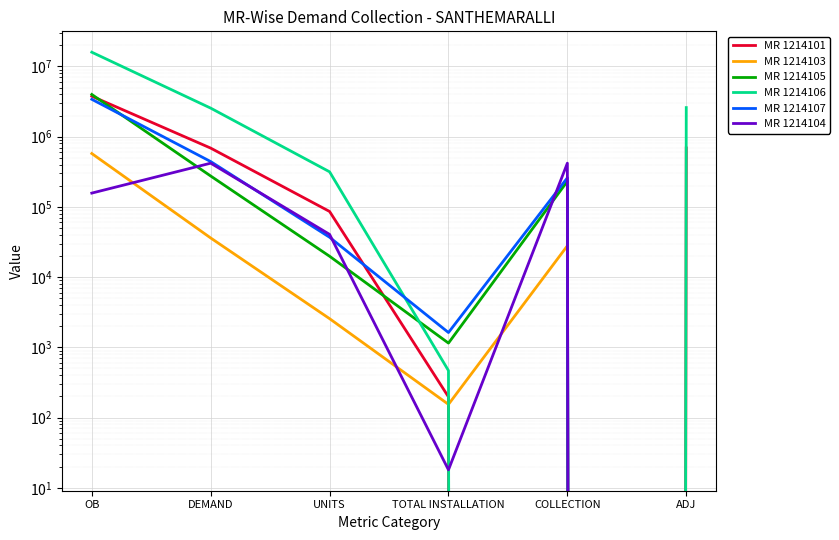

Rank the series by their maximum value, from highest to lowest.

MR 1214106, MR 1214105, MR 1214101, MR 1214107, MR 1214103, MR 1214104